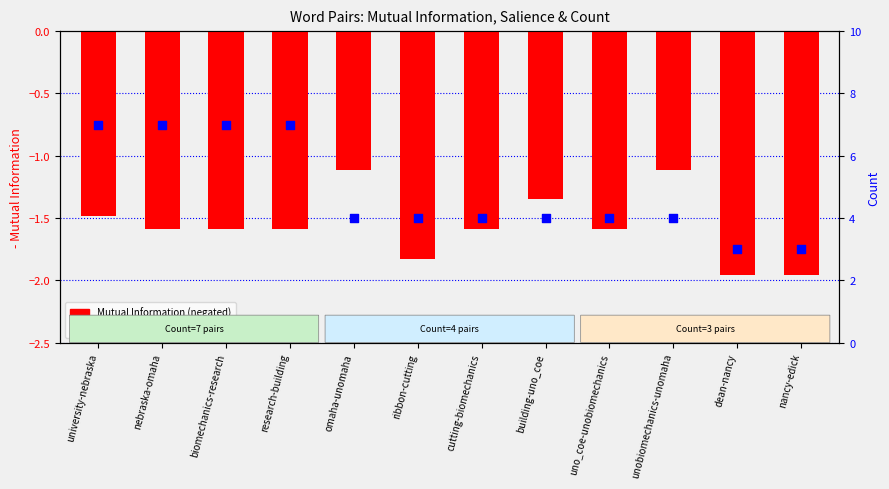

At which category is the sum across all series the highest?

university-nebraska